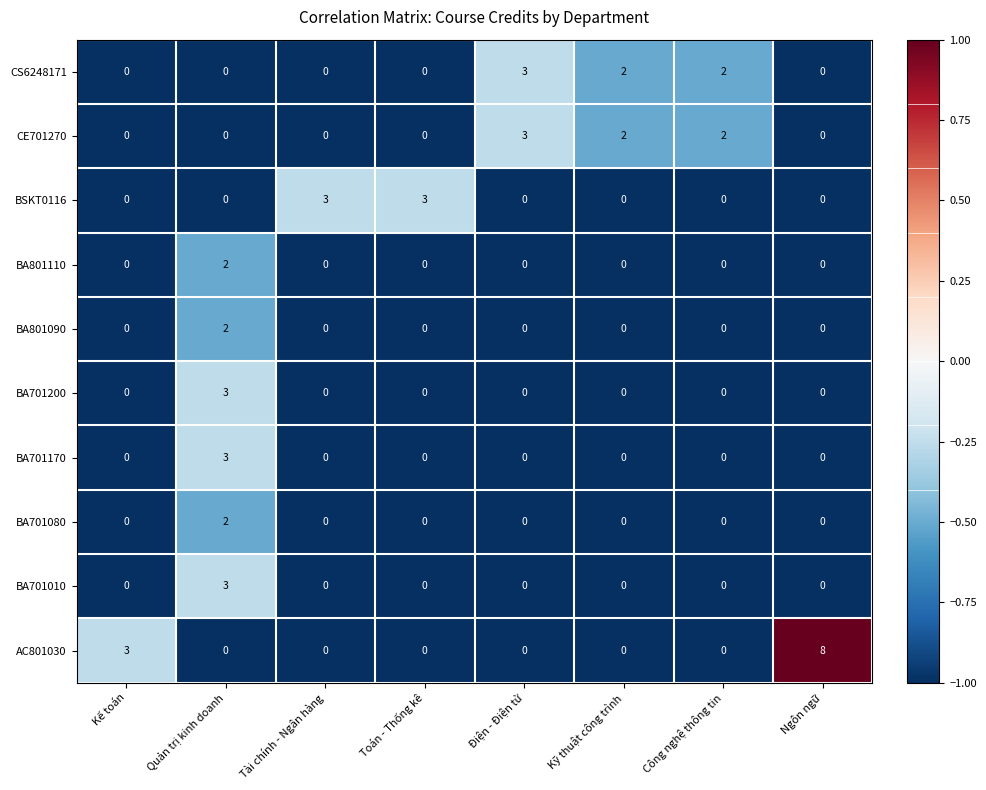

Is it true that BA701080 equals 0 at Tài chính - Ngân hàng?

True